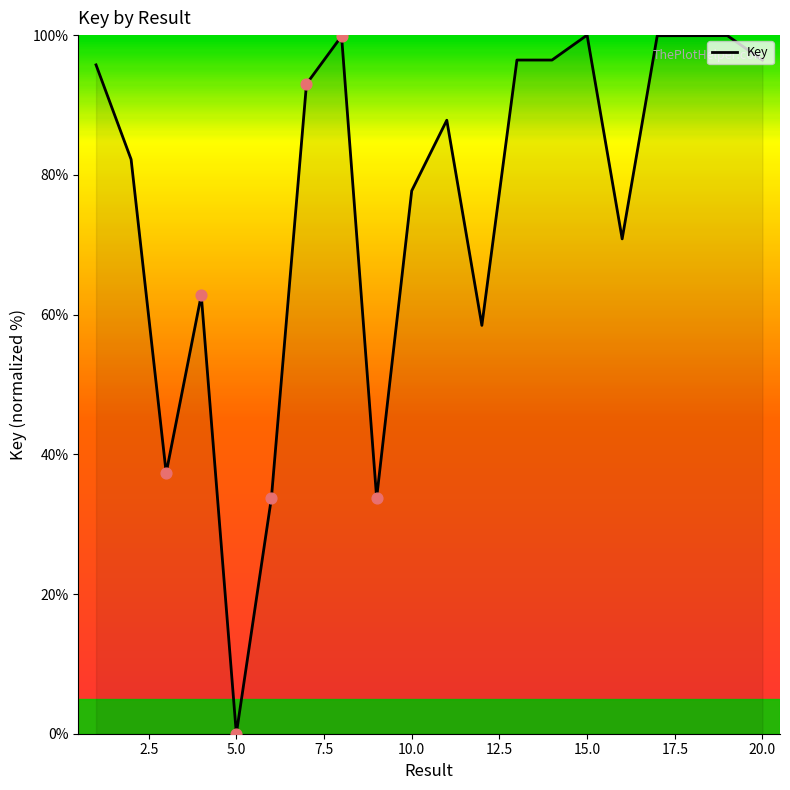

What is the difference between the maximum and minimum values?

100.0